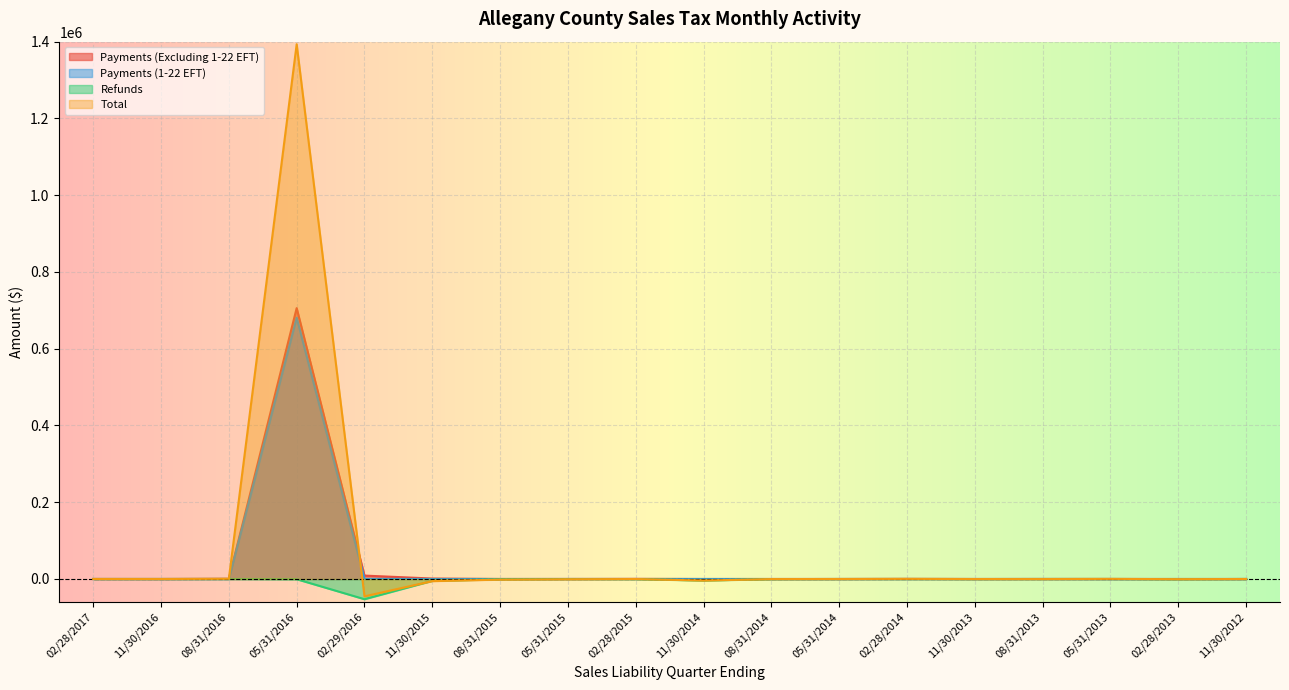

The Payments (Excluding 1-22 EFT) series shows 1719.0 at 11/30/2015. True or false?

False